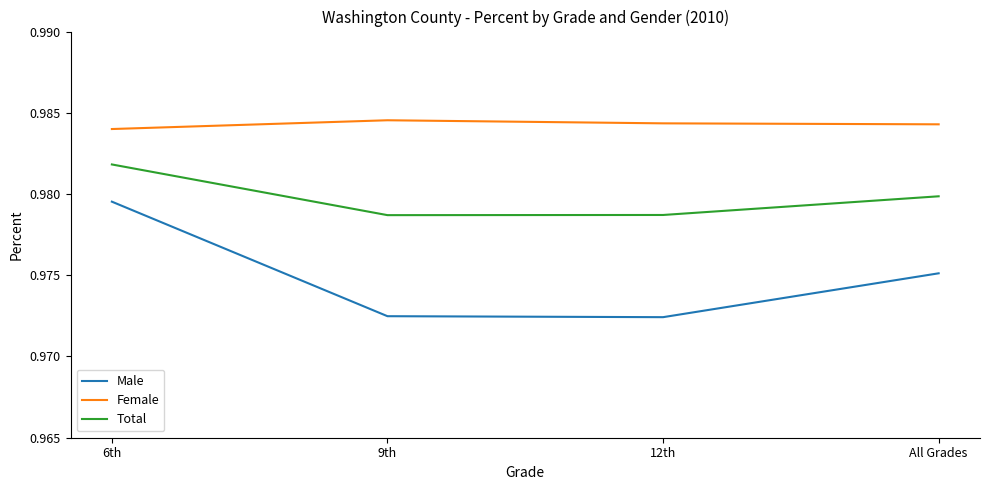

True or false: Total and Male cross at least once.

False